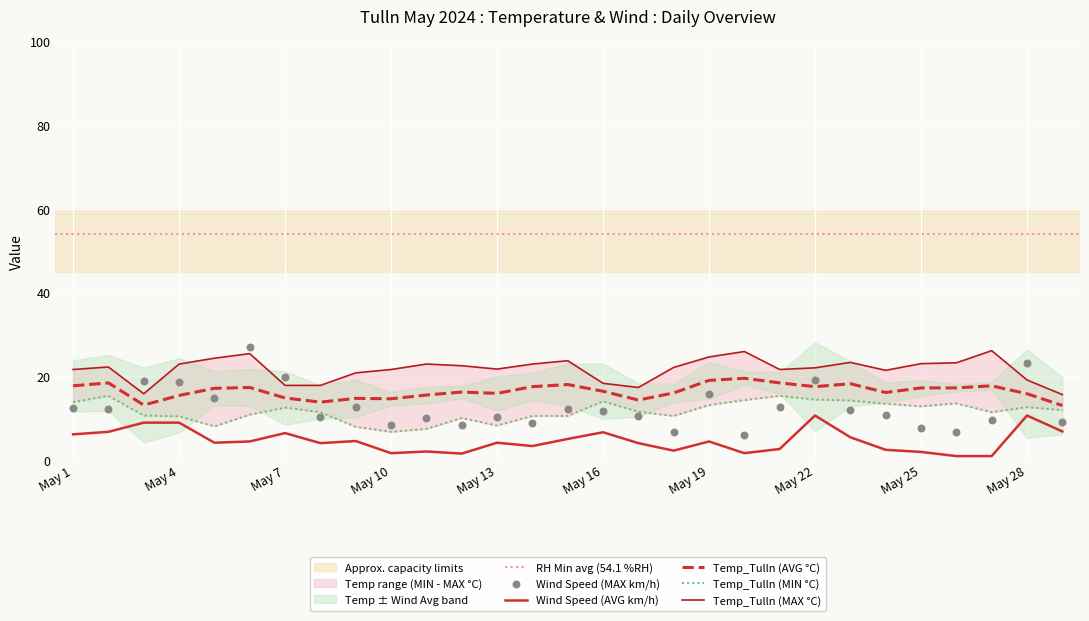

Which series contains the lowest Y value?

Wind Speed (AVG km/h)